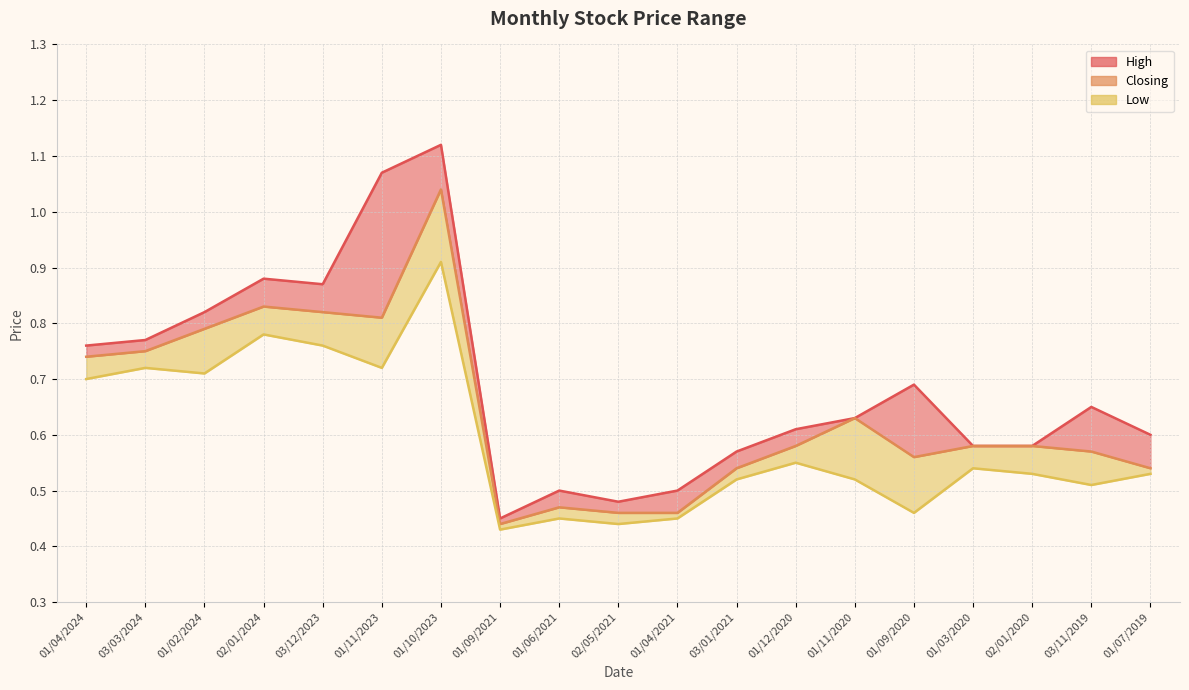

Does the chart have visible grid lines?

Yes